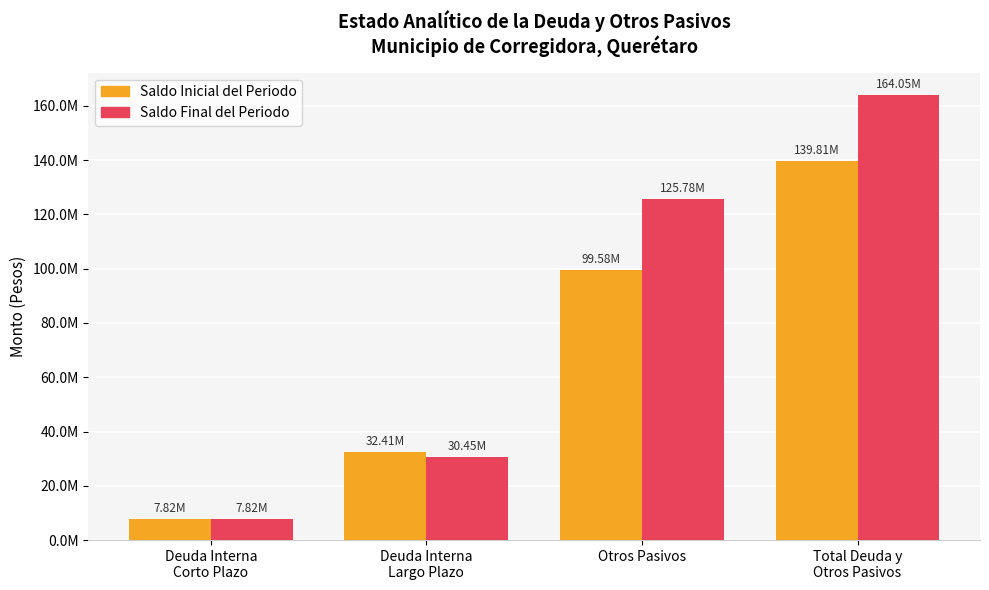

True or false: Saldo Final del Periodo has a value of 4679702.5 at Deuda Interna
Corto Plazo.

False